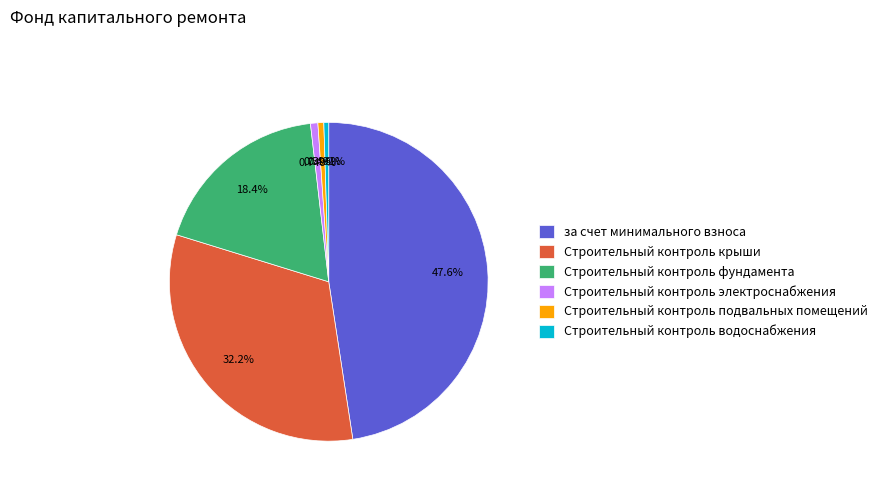

Between Строительный контроль подвальных помещений and Строительный контроль фундамента, which is larger?

Строительный контроль фундамента